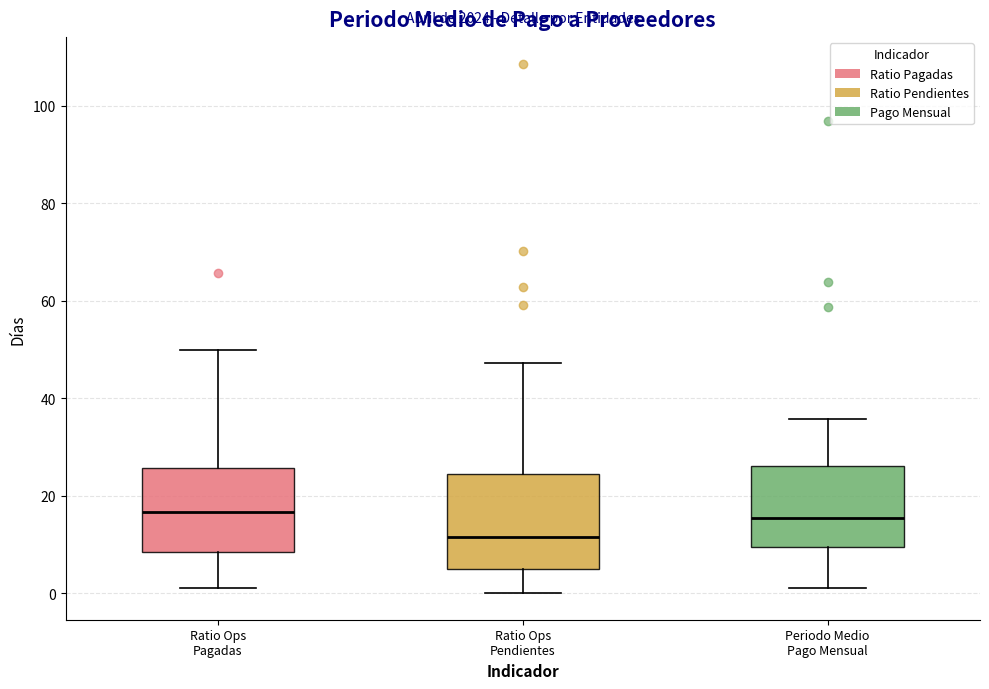

Which box's median line is the lowest?

Ratio Ops Pendientes